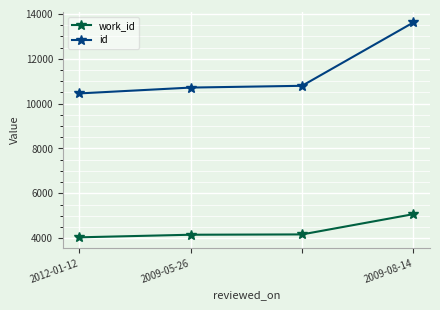

What is the value of the id point at the 1st from the left?

10455